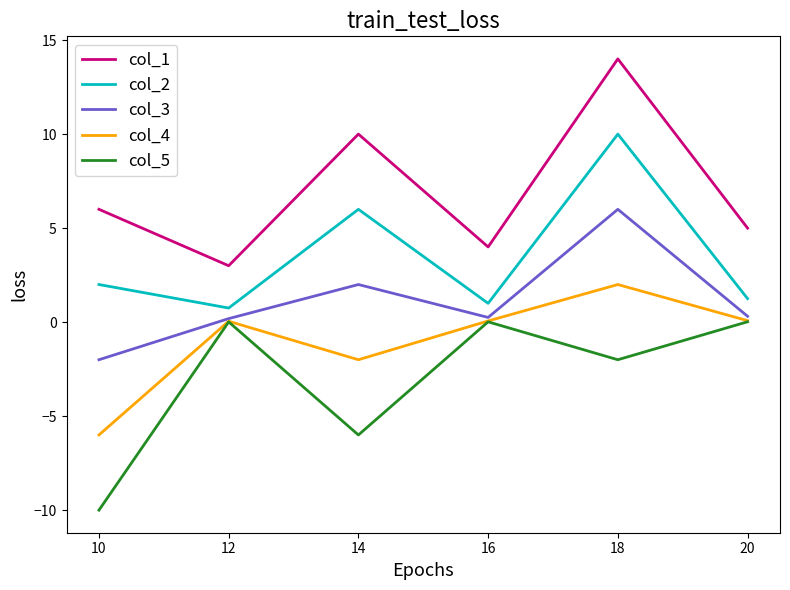

The col_4 series shows -2.0 at 14. True or false?

True